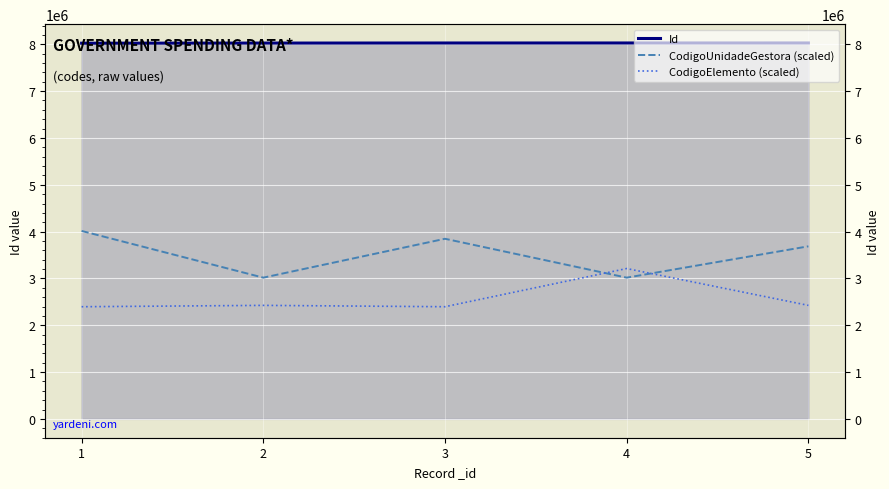

At which label does CodigoElemento (scaled) reach its peak?

4